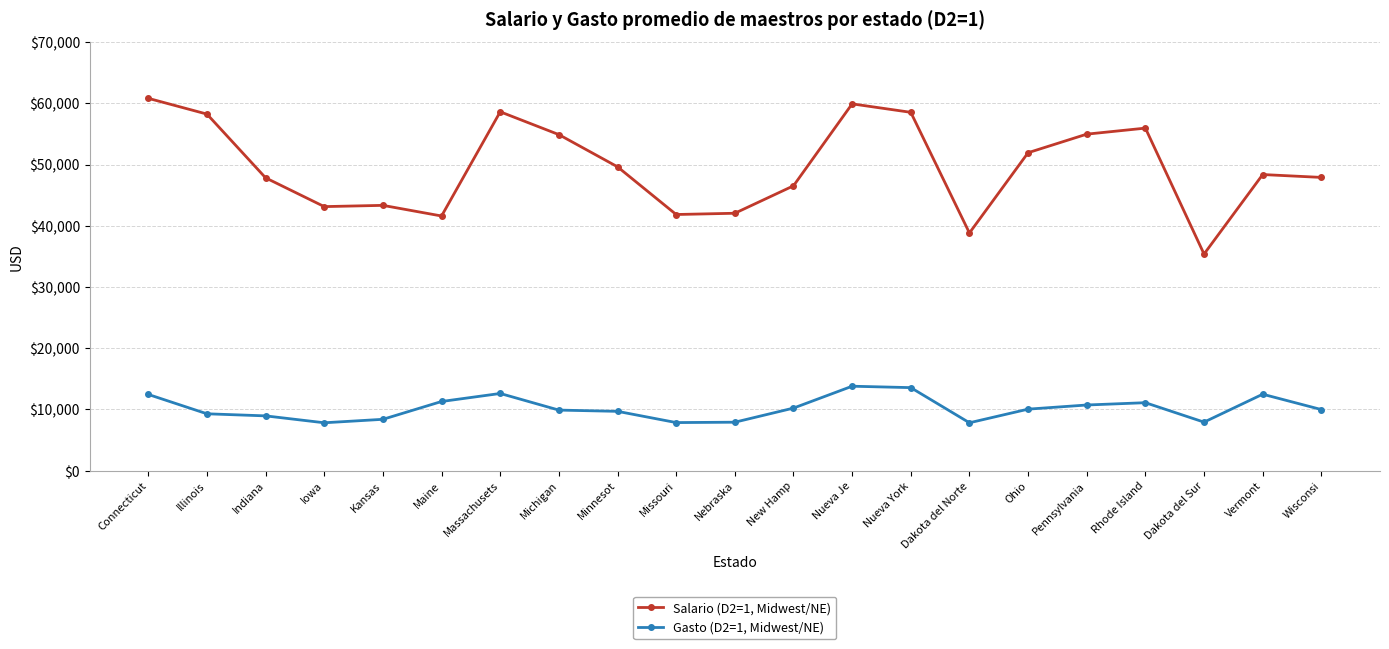

What is the difference between the maximum and minimum values in the Gasto (D2=1, Midwest/NE) series?

5974